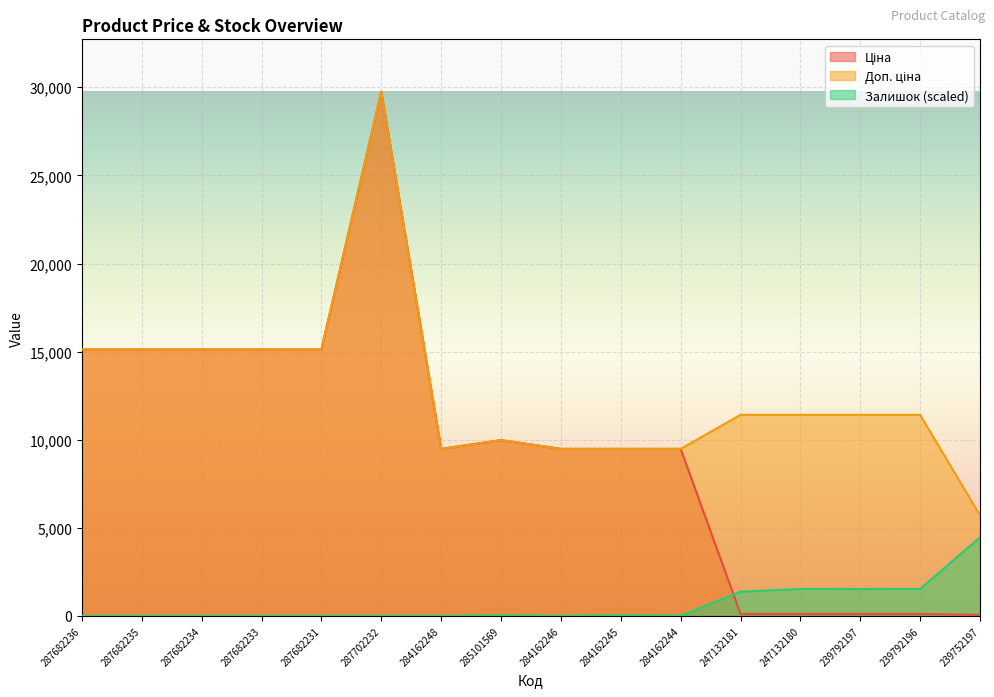

List the series in order of their overall mean, highest first.

Доп. ціна, Ціна, Залишок